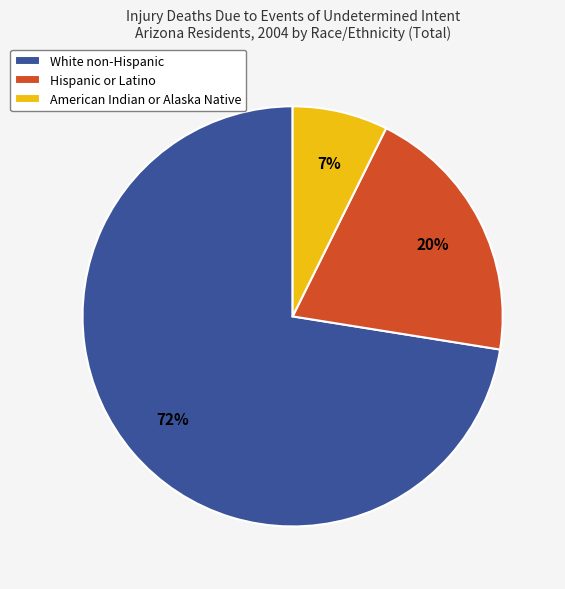

Does any single category account for the majority?

Yes